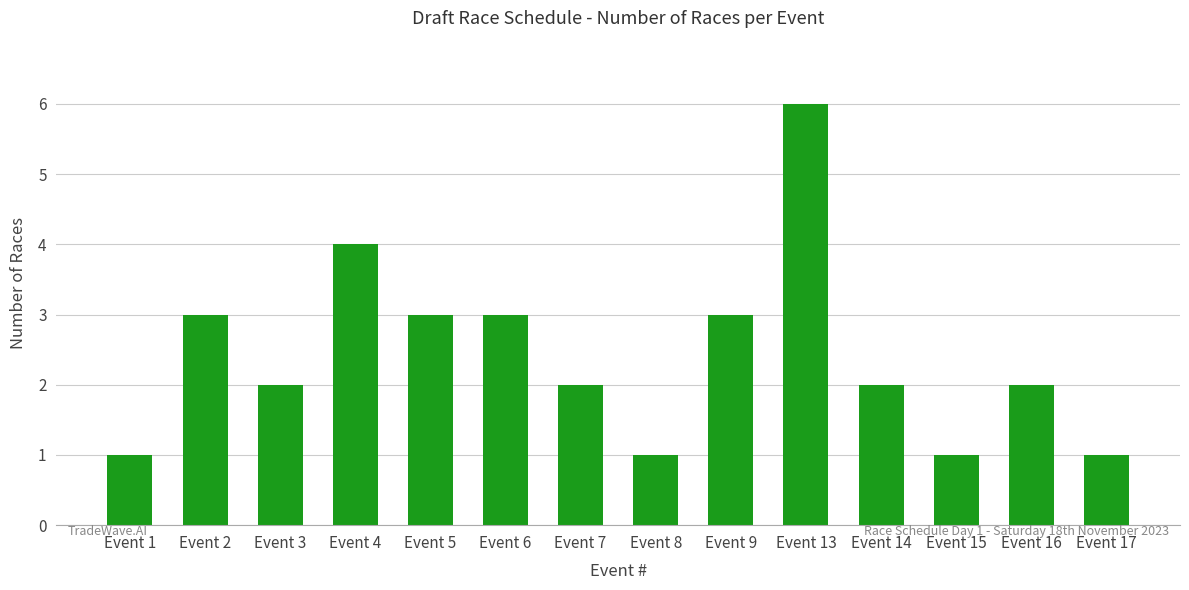

Which has a higher value, Event 14 or Event 6?

Event 6